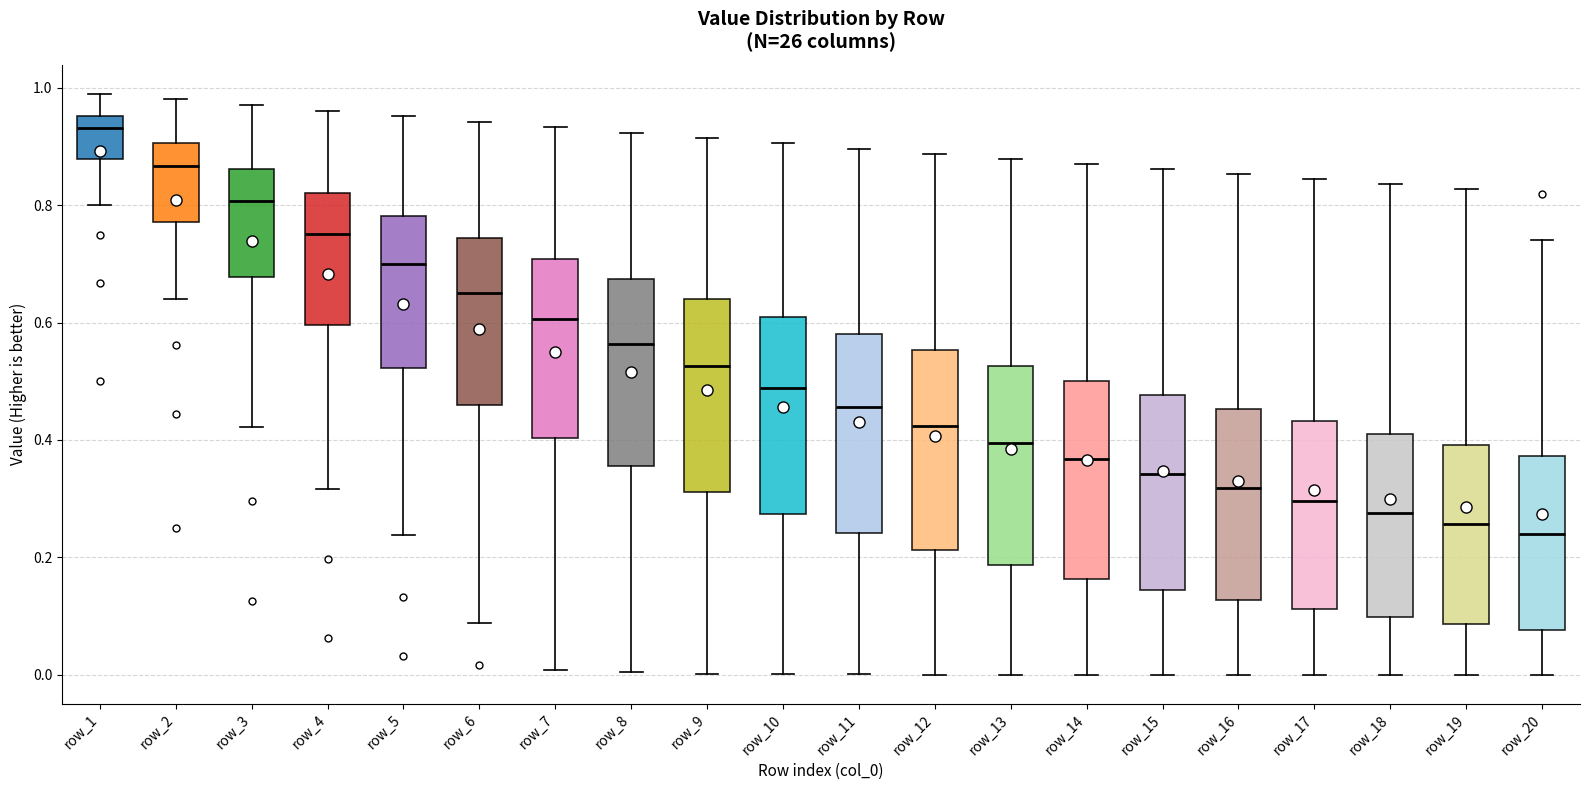

Where does the lower whisker of the box for row_10 end on the y-axis? The values are not printed on the chart, so give them approximately, as read against the axis.

0.00